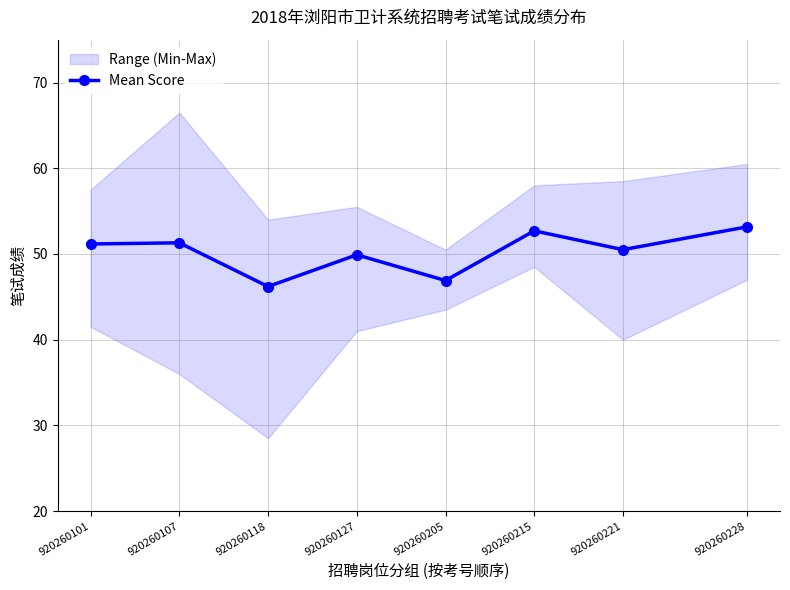

How many interior local valleys does the Mean Score series have?

3